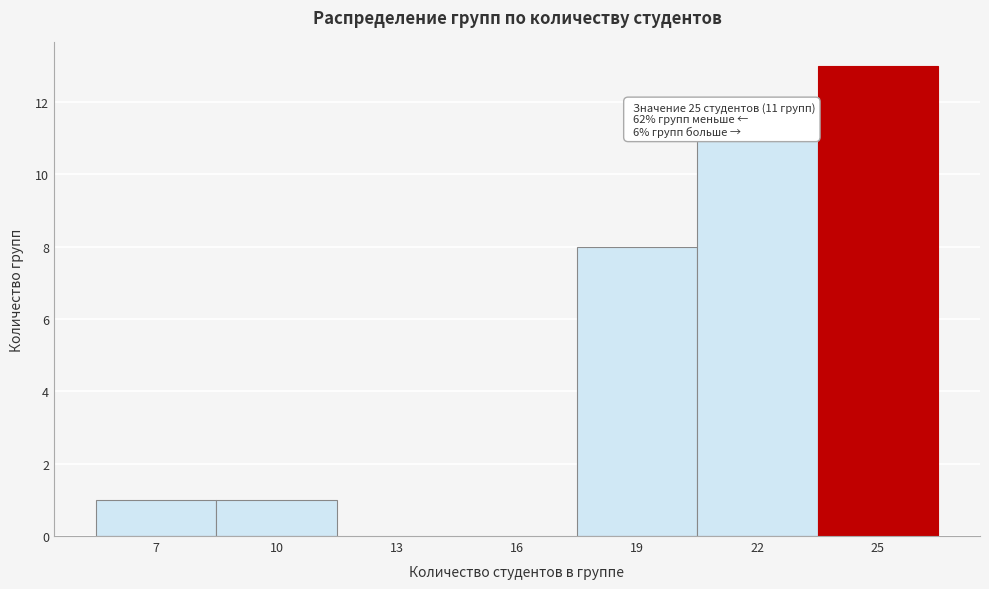

Reading left to right, extract all data points from this chart.

7=1	10=1	13=0	16=0	19=8	22=11	25=13